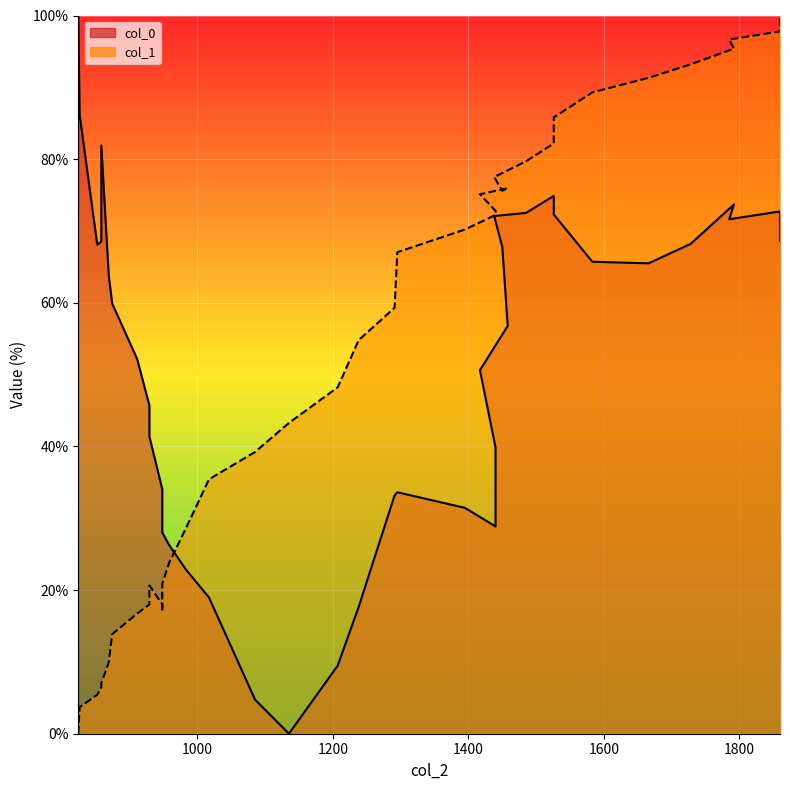

What is the approximate value of col_1 at 1417?

75.1